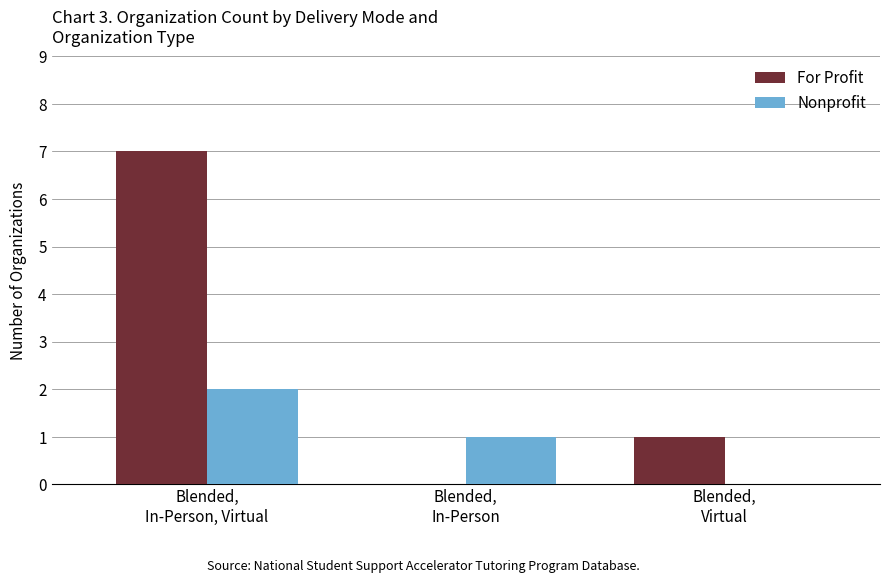

How many data points does each series have?

3